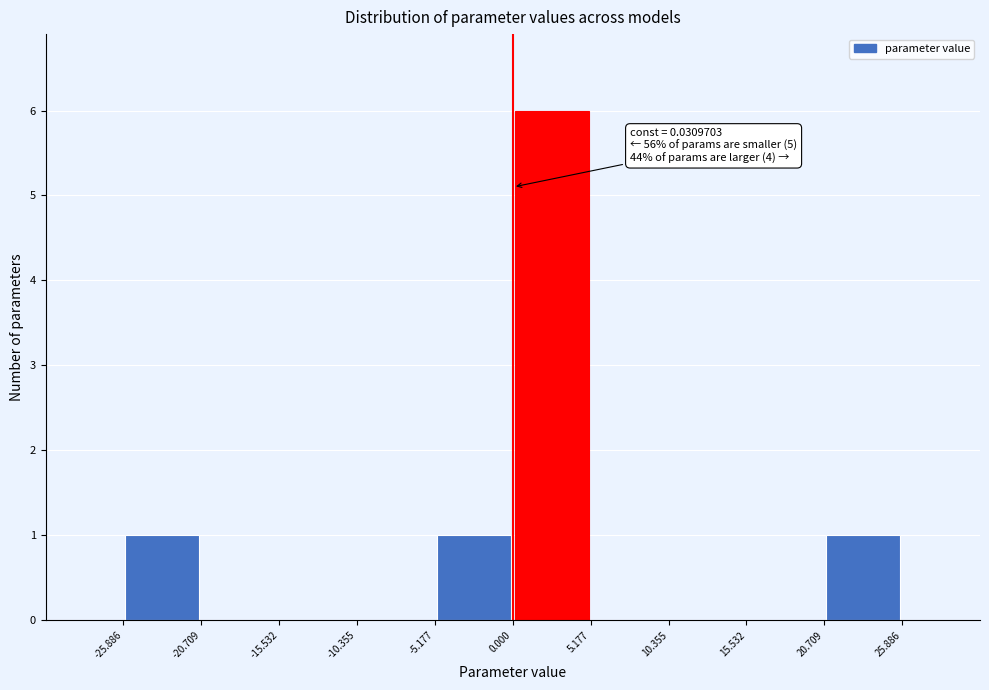

Which range on the x-axis has the tallest bar?

0.000 to 5.177